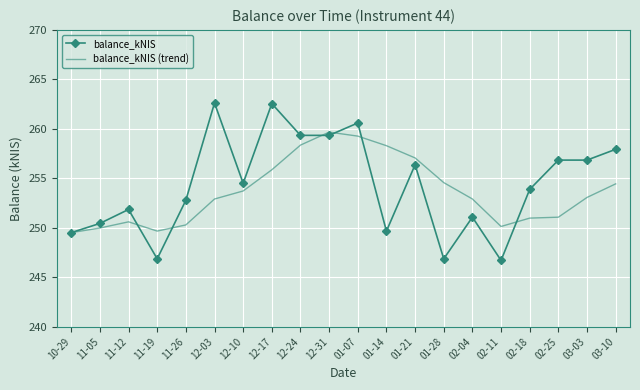

At 12-31, list the series in order from smallest to largest.

balance_kNIS, balance_kNIS (trend)